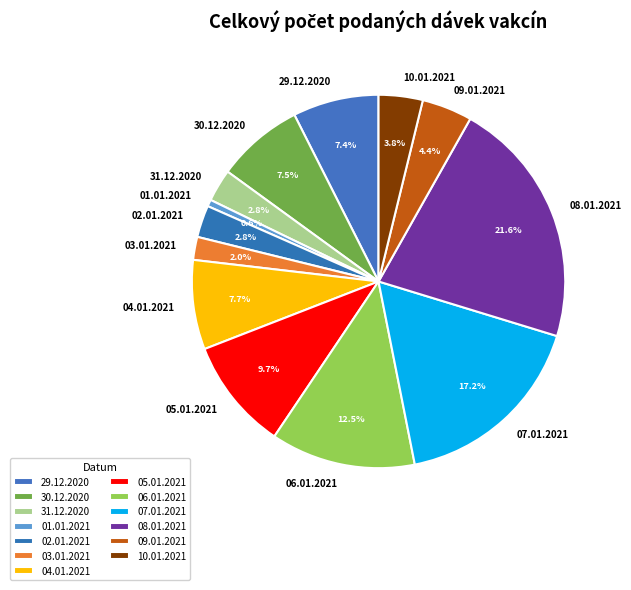

How many slices are in this pie chart?

13